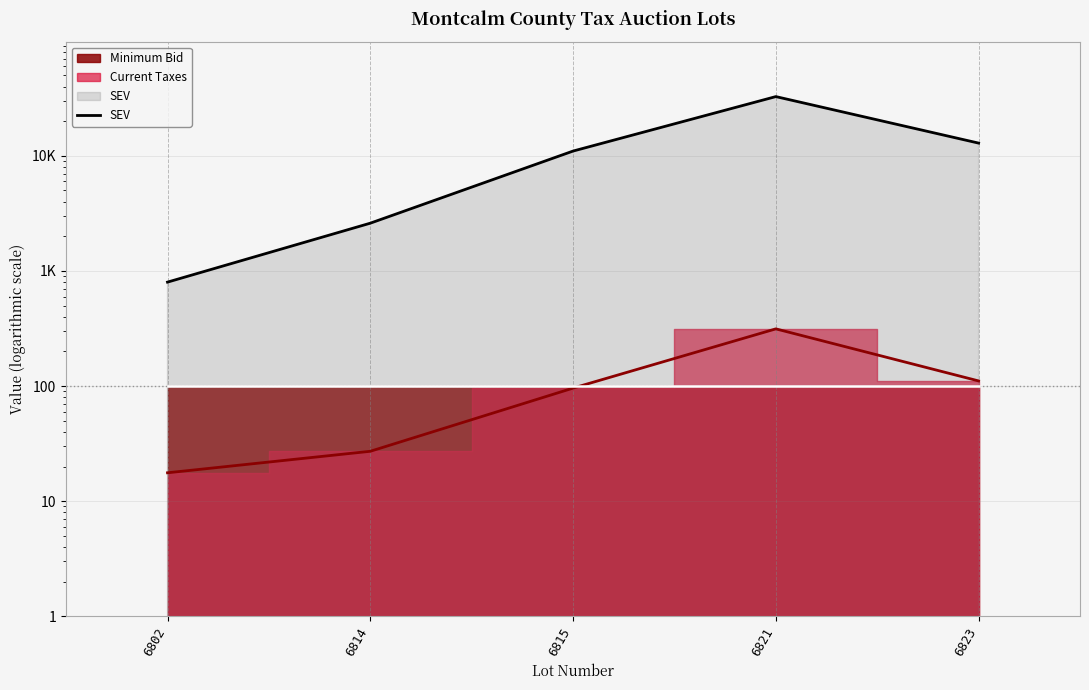

What is the change in value from 6814 to 6823?

+10300